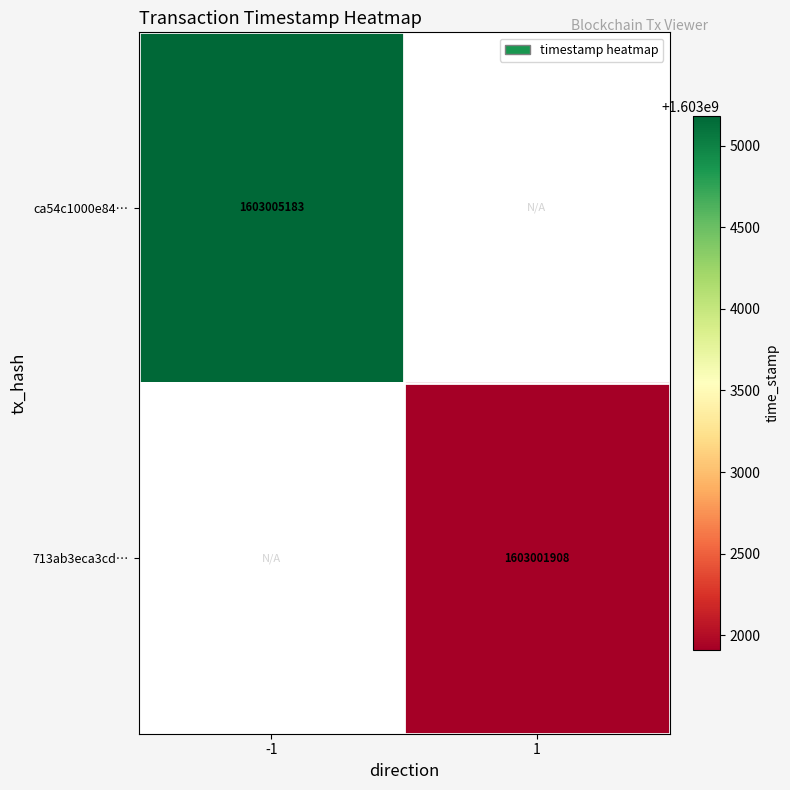

True or false: ca54c1000e84… has a value of 2826565064 at -1.

False